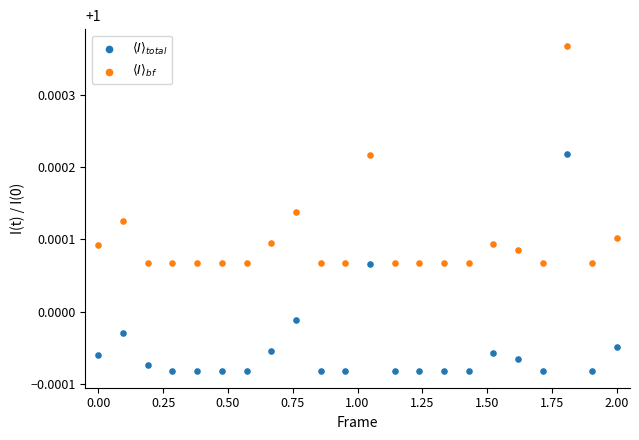

Across all data points, what is the range of X values (max minus min)?

2.0